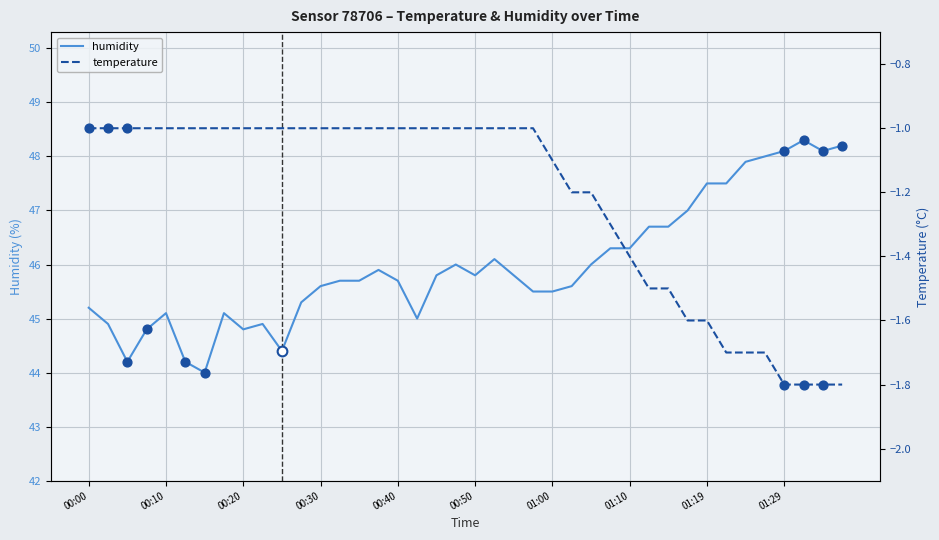

What is the total value across all series at 31?

45.4